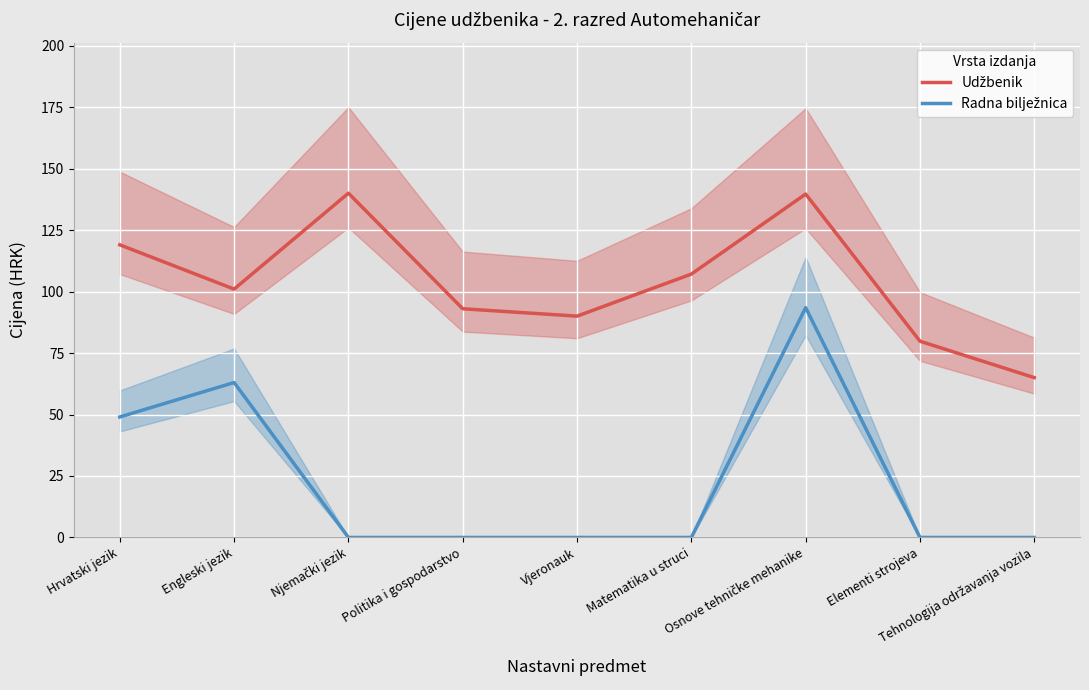

True or false: Udžbenik and Radna bilježnica intersect in this chart.

False